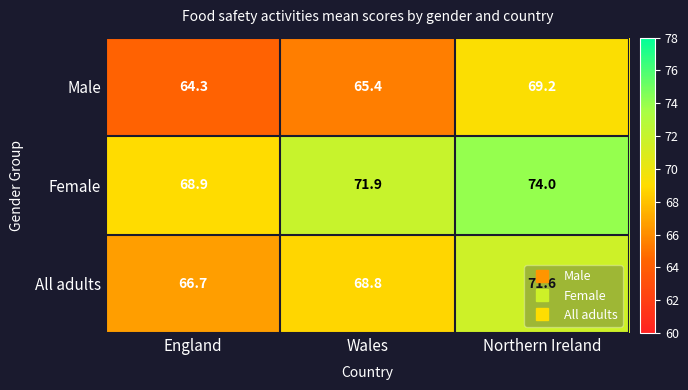

How many data points does each series have?

3